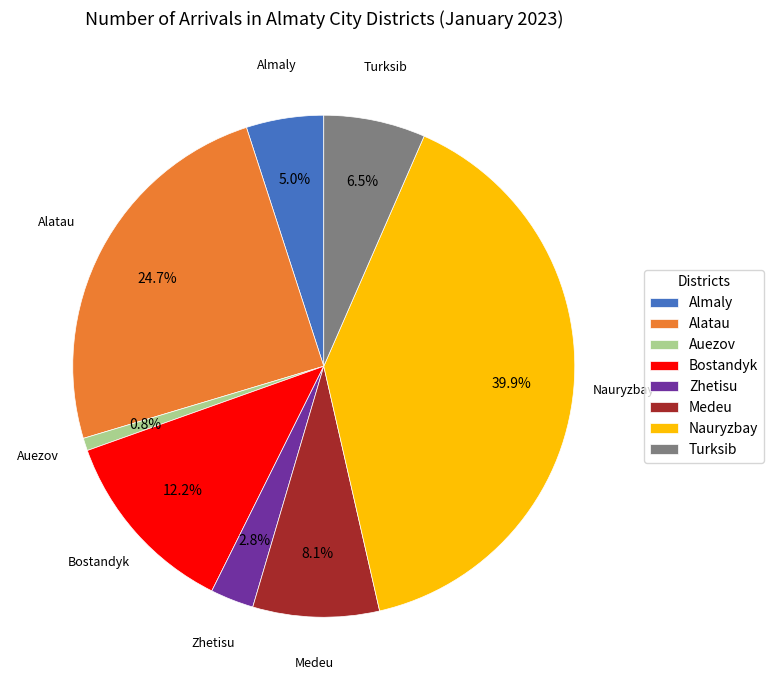

Is it true that Zhetisu is 12% of the pie?

False